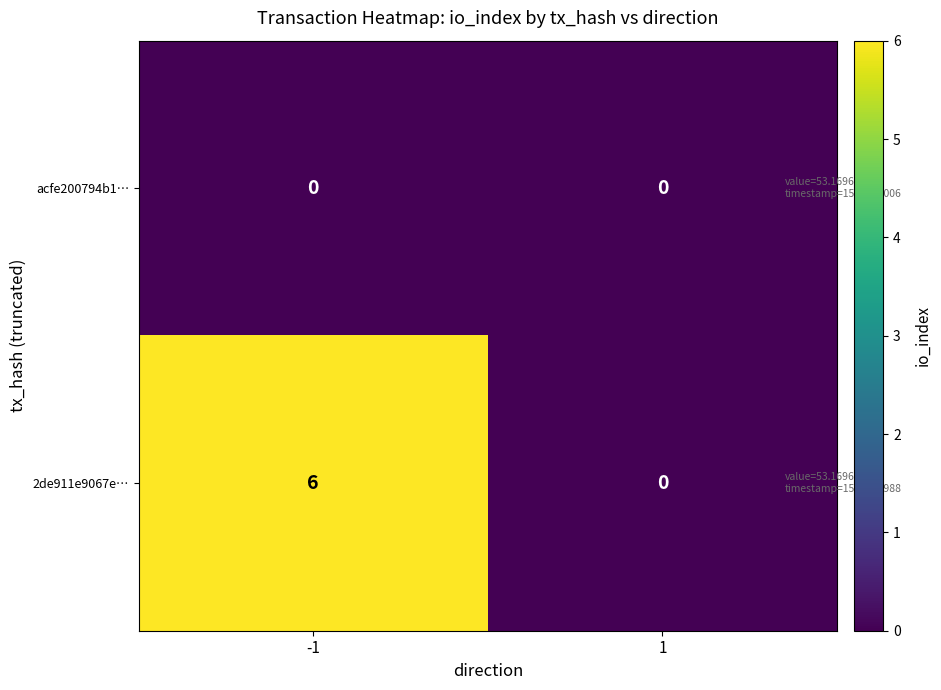

Which category has the highest value across all series?

-1